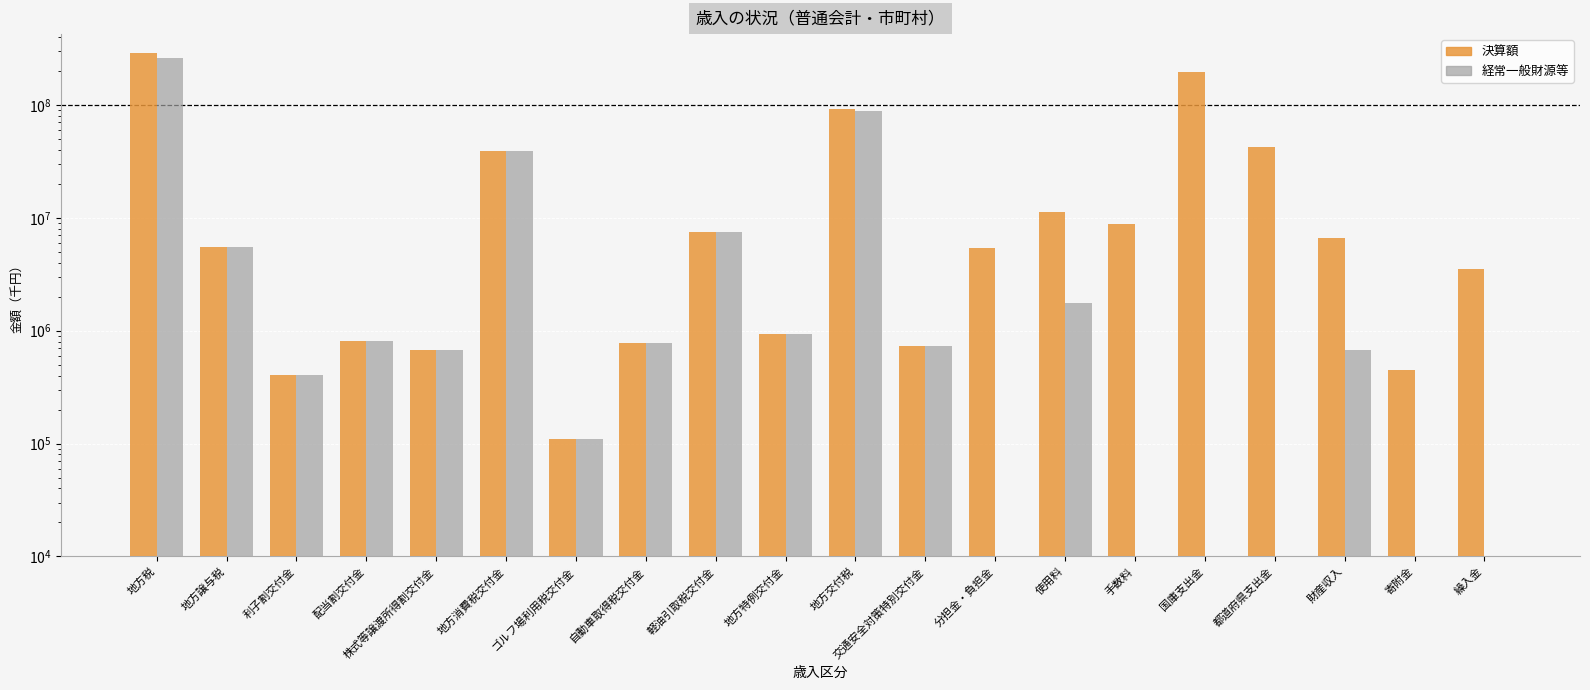

Rank the categories by 決算額 value from lowest to highest.

ゴルフ場利用税交付金, 利子割交付金, 寄附金, 株式等譲渡所得割交付金, 交通安全対策特別交付金, 自動車取得税交付金, 配当割交付金, 地方特例交付金, 繰入金, 分担金・負担金, 地方譲与税, 財産収入, 軽油引取税交付金, 手数料, 使用料, 地方消費税交付金, 都道府県支出金, 地方交付税, 国庫支出金, 地方税